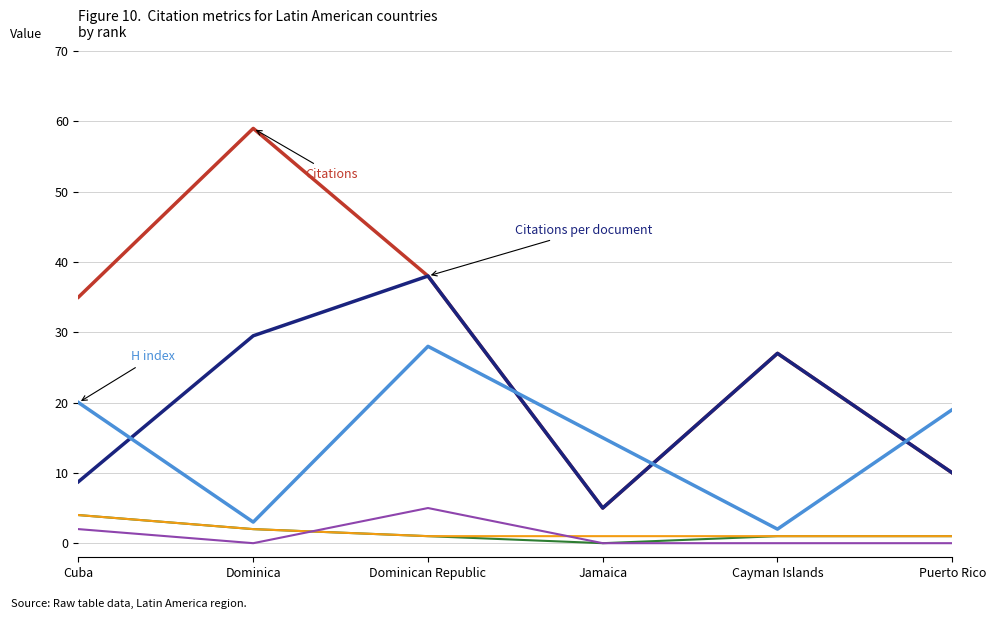

What position from the right is Dominican Republic?

4